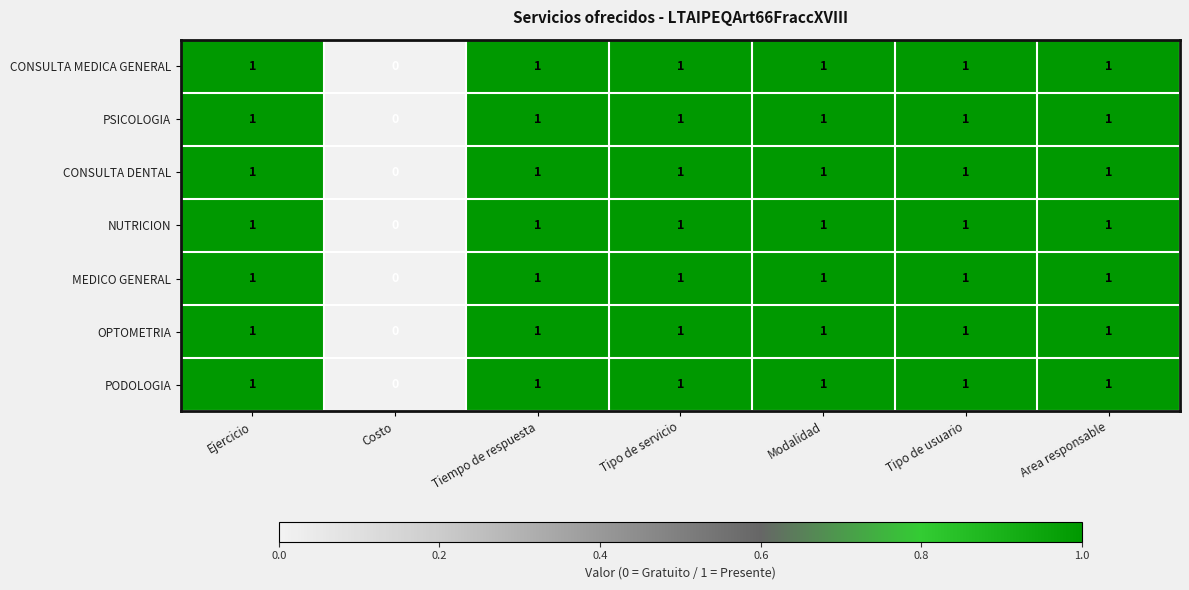

At which category does the chart reach its minimum across all series?

Costo